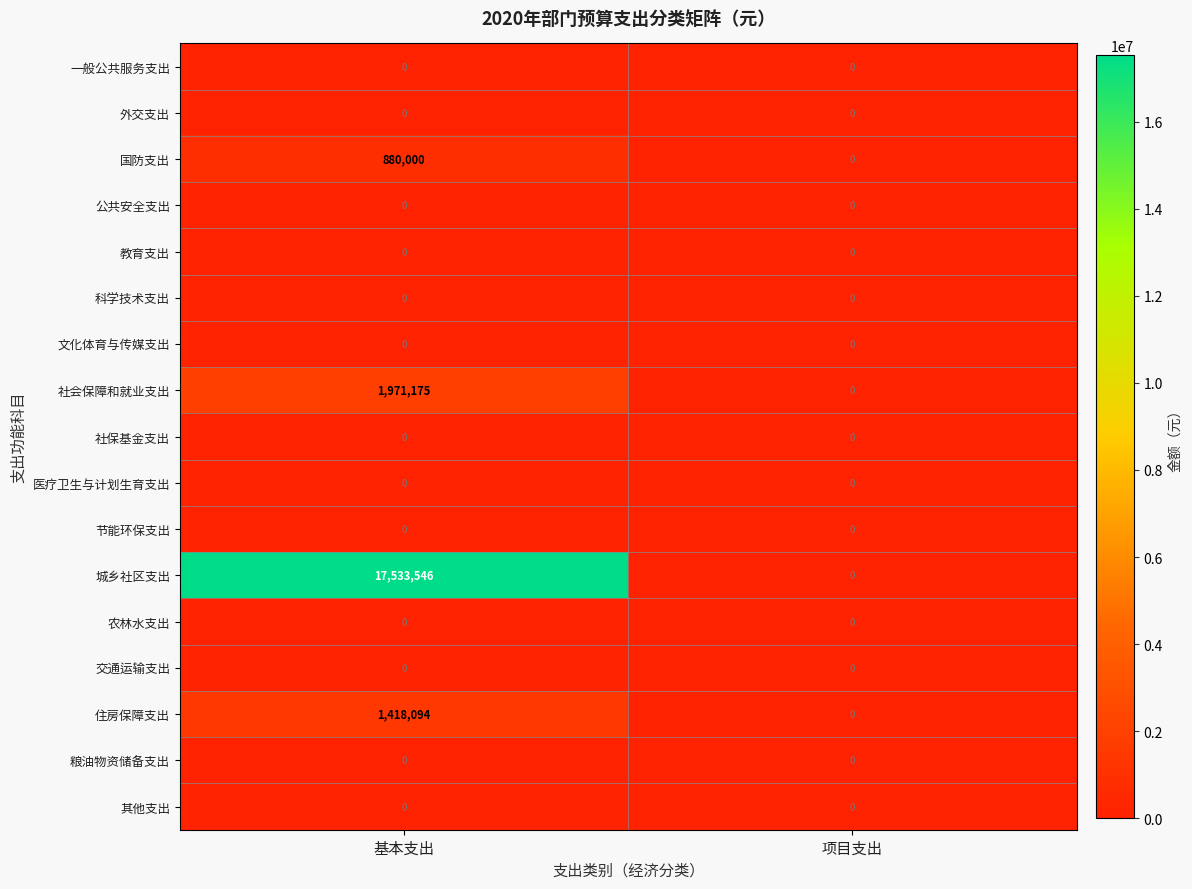

At which category is the sum across all series the highest?

基本支出